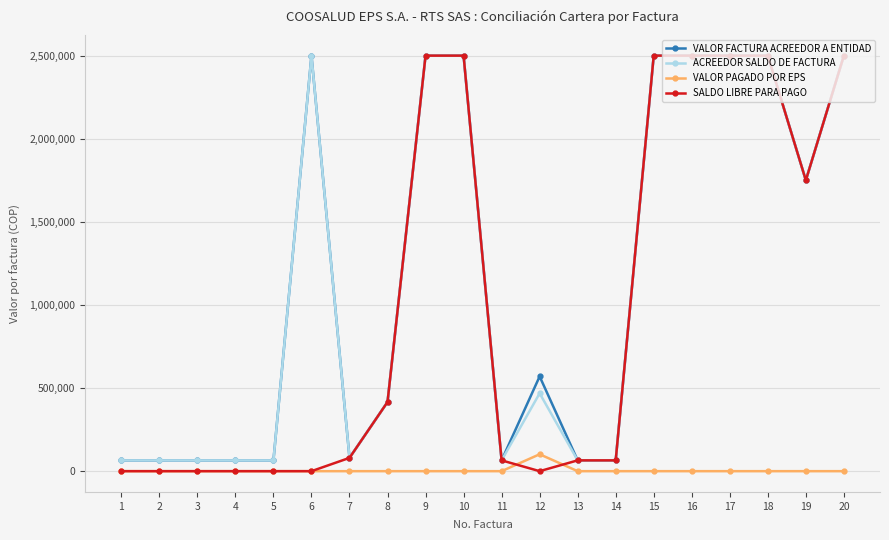

True or false: VALOR PAGADO POR EPS has more than 0 points higher than both neighbors.

True